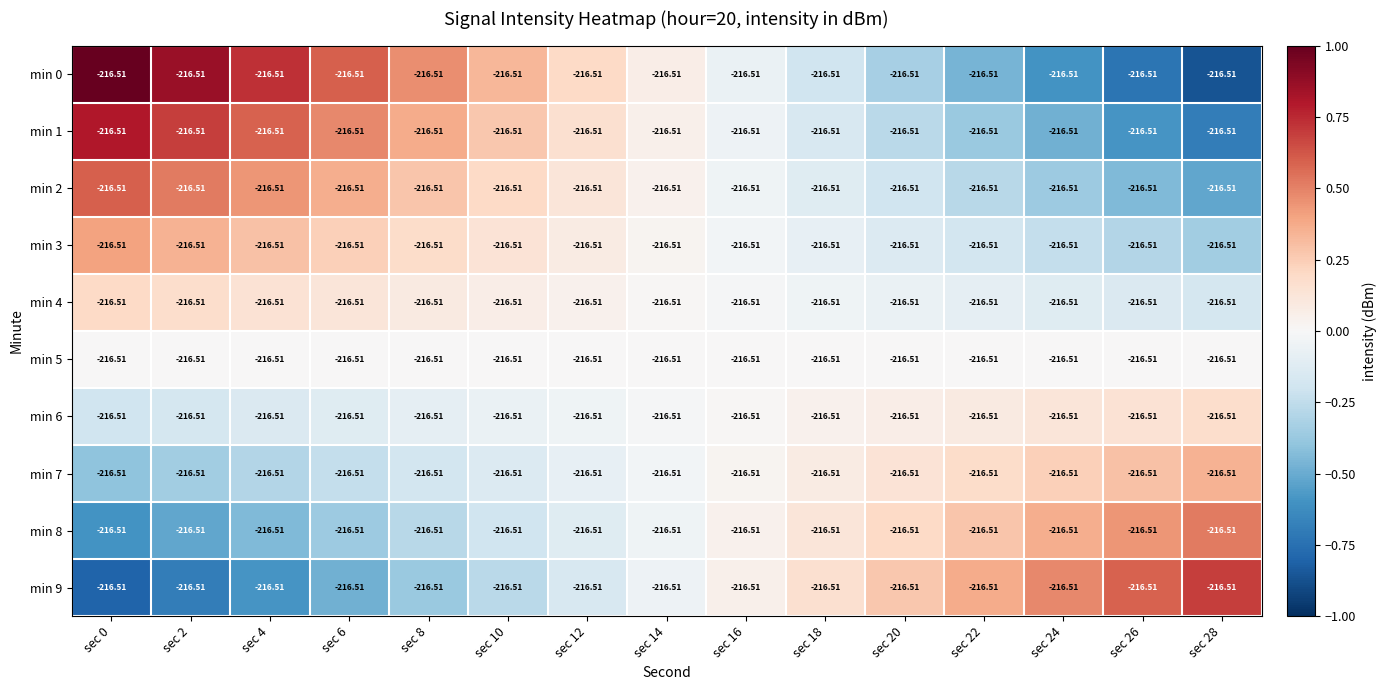

Which series has the widest spread of values?

min 0